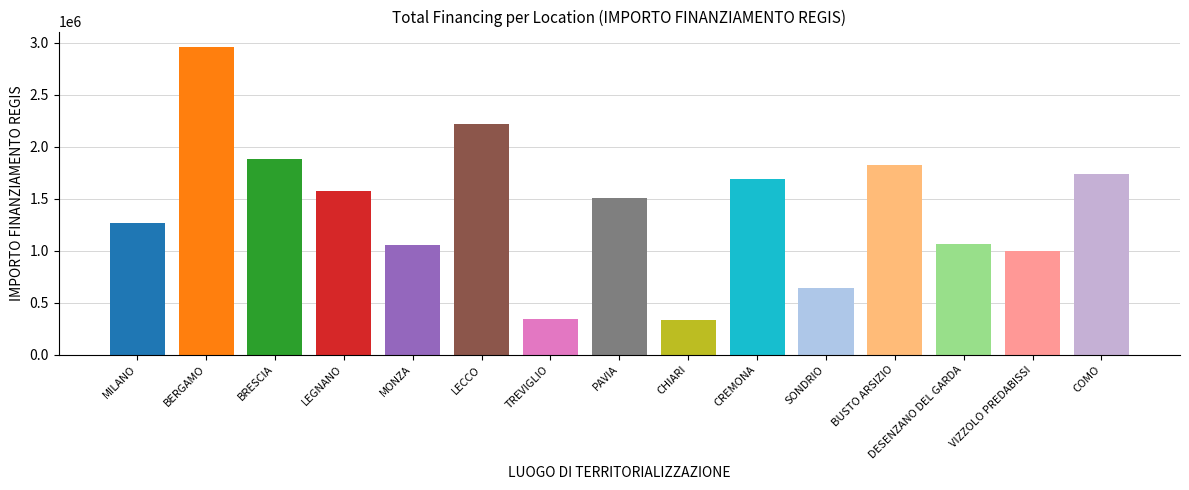

What is the average value?

1405635